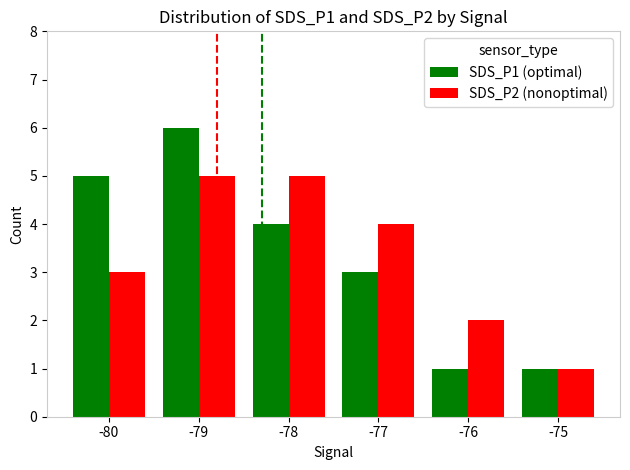

Which series has the widest spread of values?

SDS_P1 (optimal)